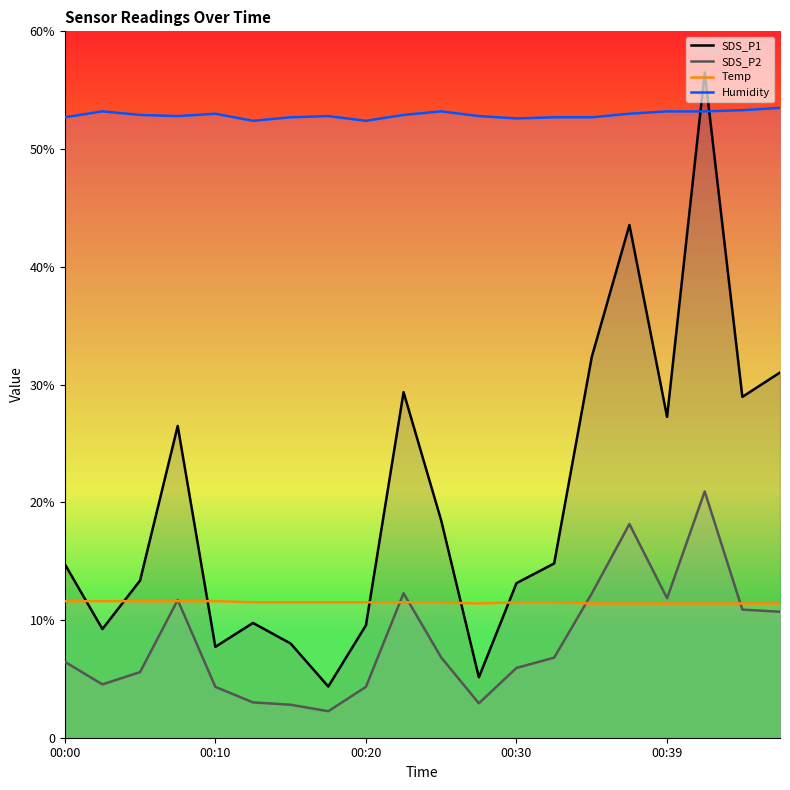

After their last crossing, which series has the higher values: Humidity or SDS_P1?

Humidity